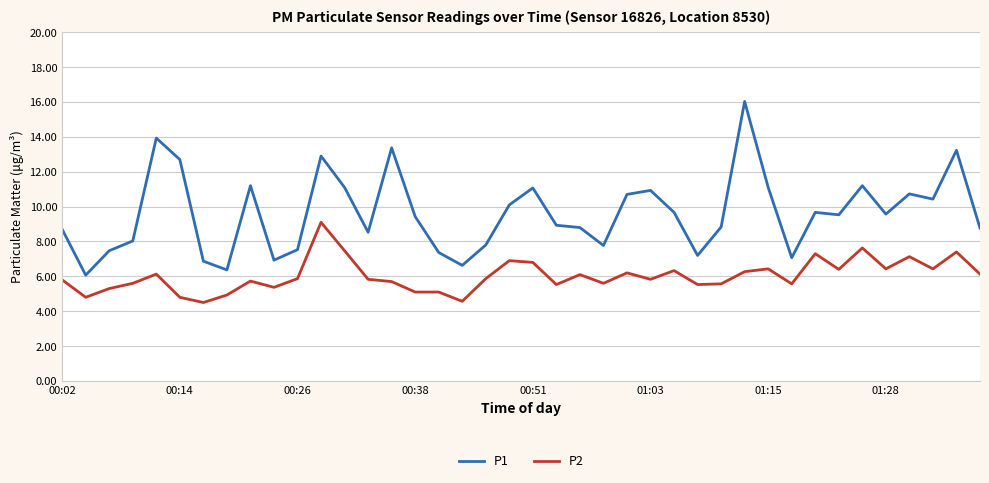

What is the highest value of the P1 series?

16.0